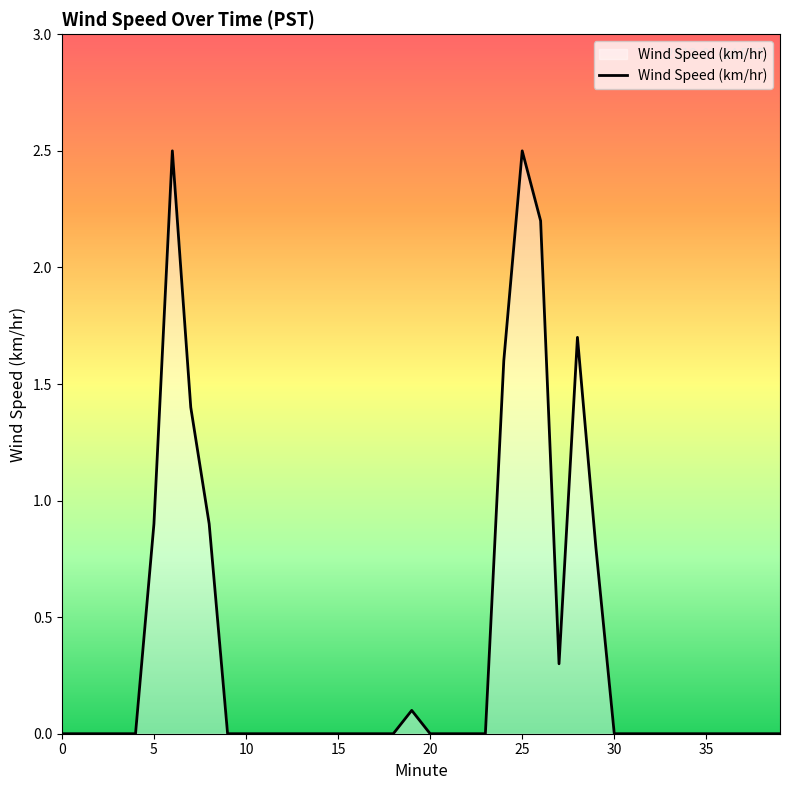

What is the greatest value displayed?

2.5